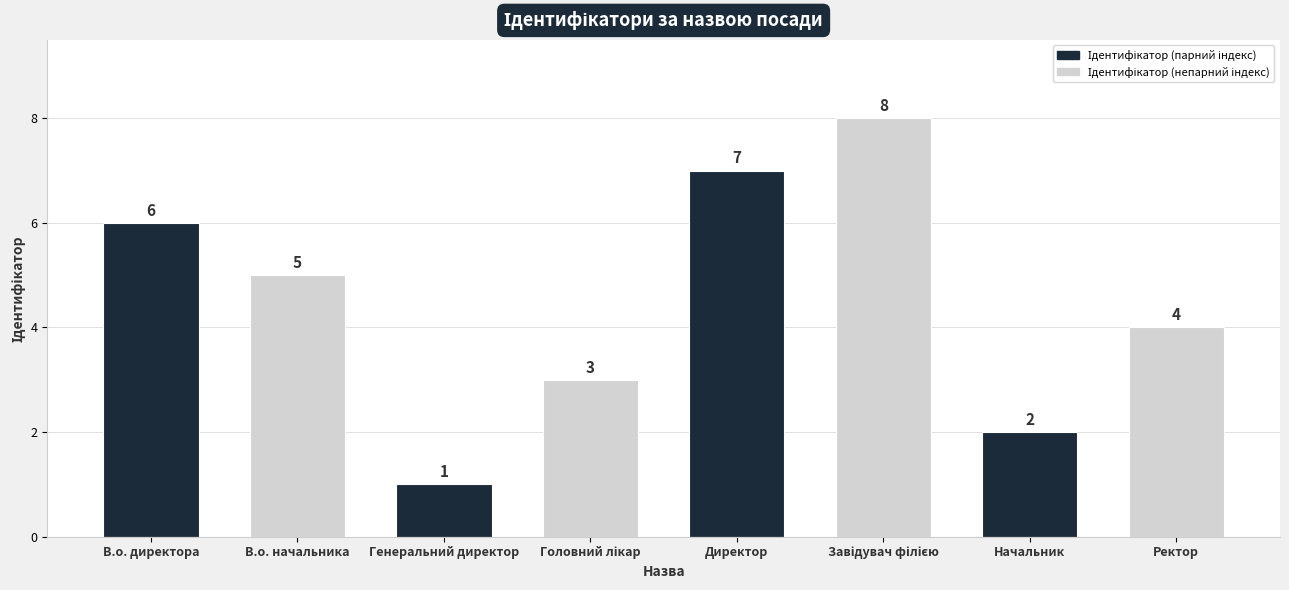

Which has a higher value, Начальник or В.о. начальника?

В.о. начальника